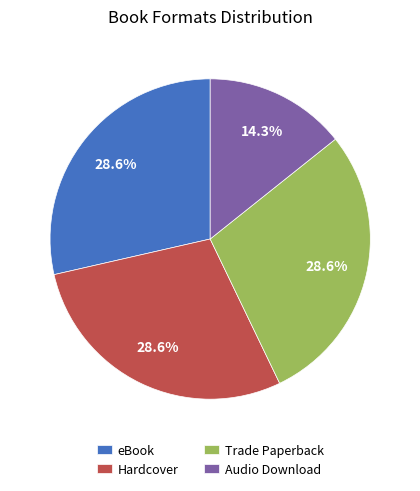

What percentage is NOT represented by eBook?

71.4%